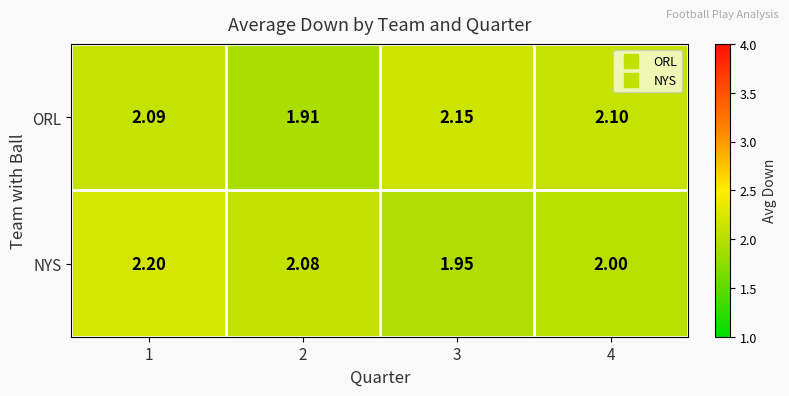

Which series has the widest spread of values?

NYS